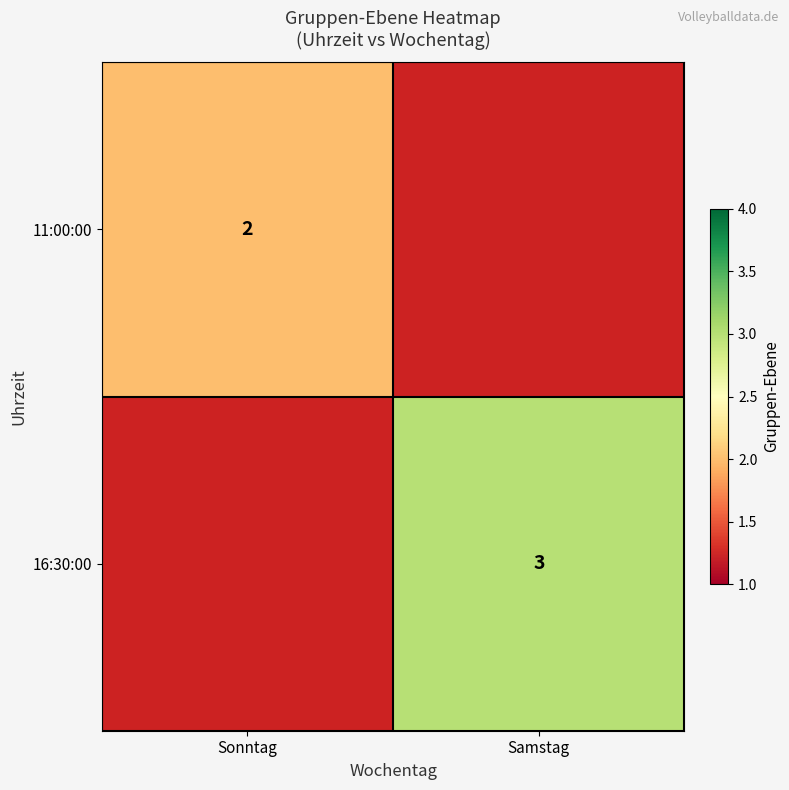

The value of 16:30:00 at Samstag is 2. True or false?

False